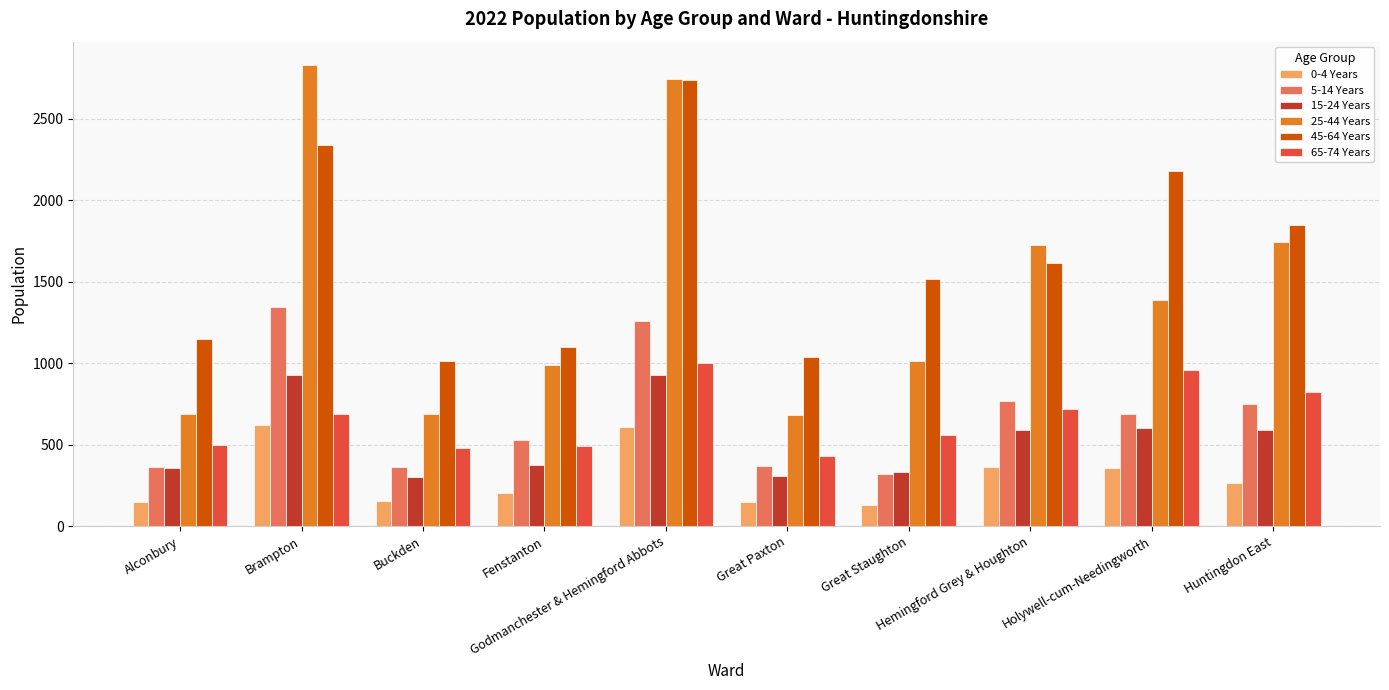

Which label corresponds to the largest value in the chart?

Brampton